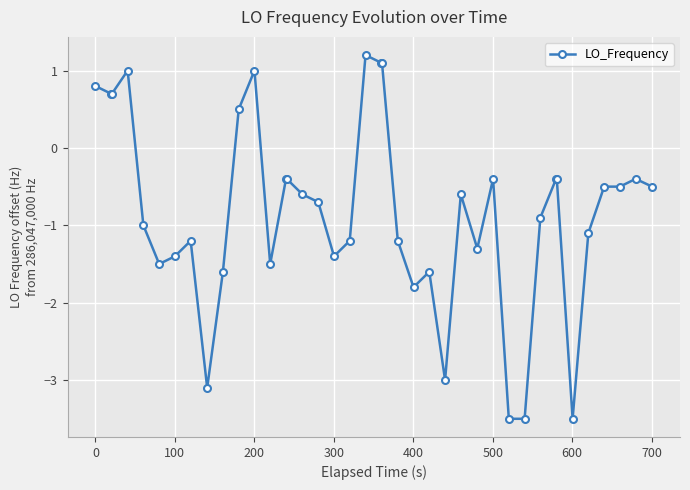

True or false: there are more than 1 points higher than both neighbors.

True